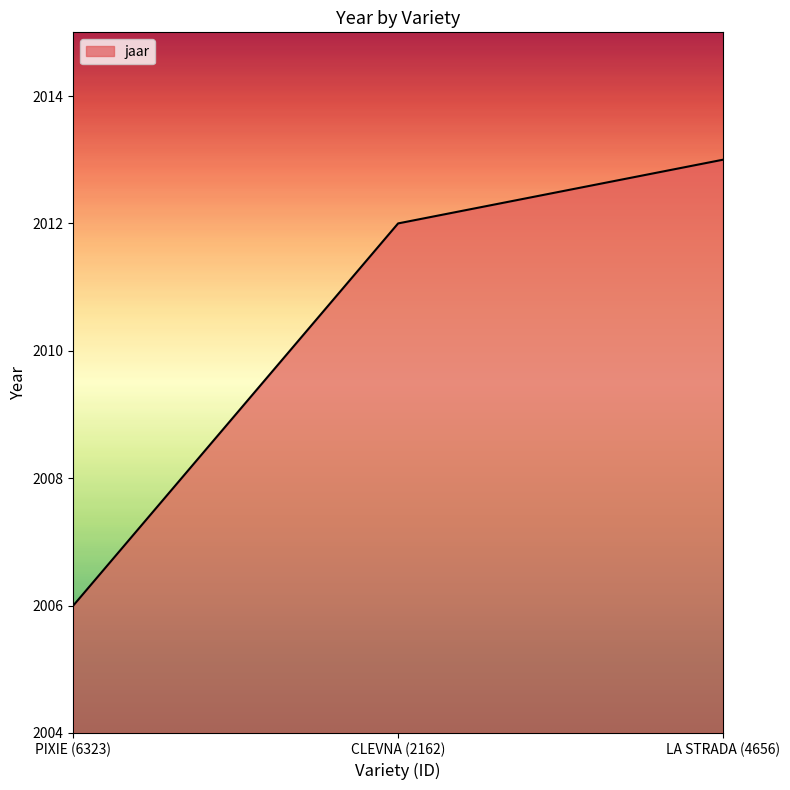

Is it true that the value at LA STRADA (4656) is 1243?

False